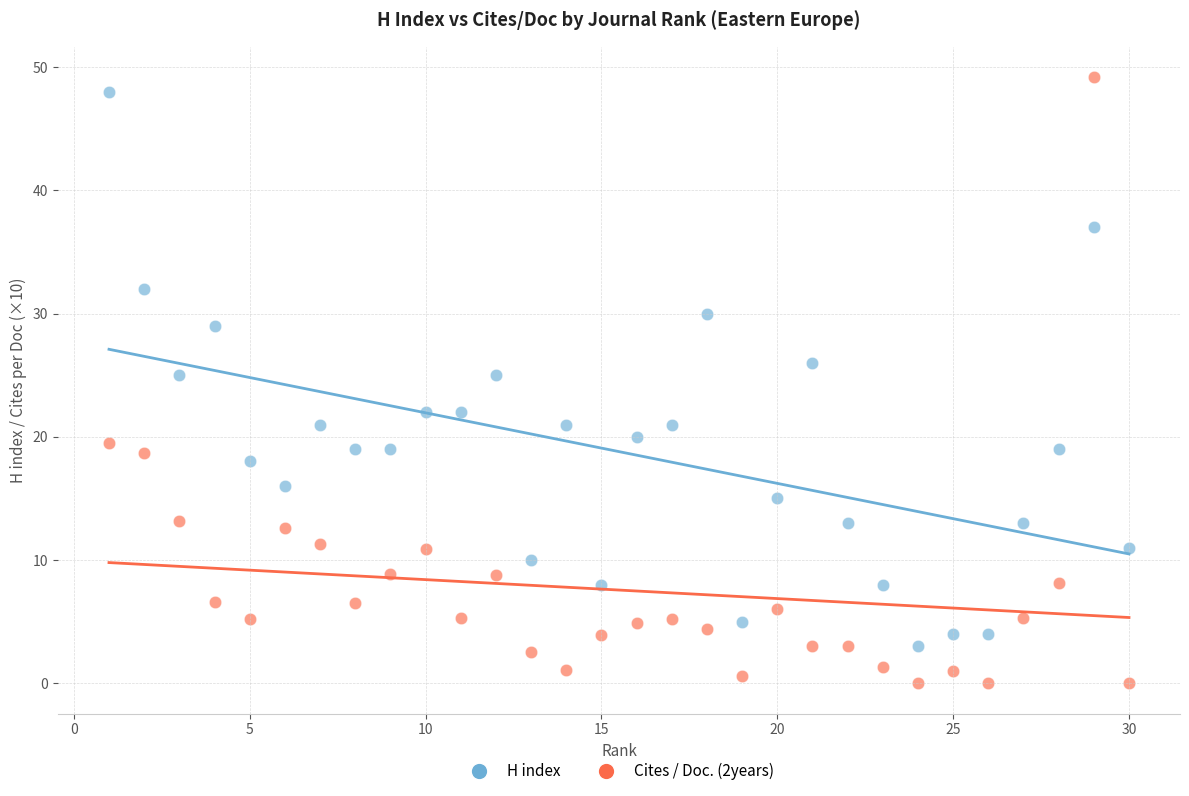

Across all data points, what is the range of Y values (max minus min)?

49.2